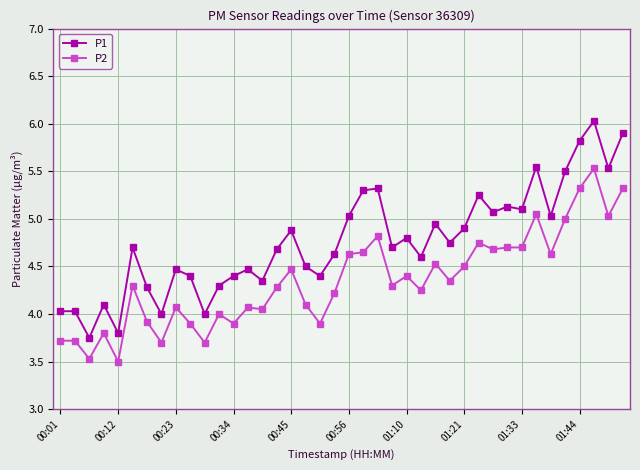

What is the lowest value of the P2 series?

3.5